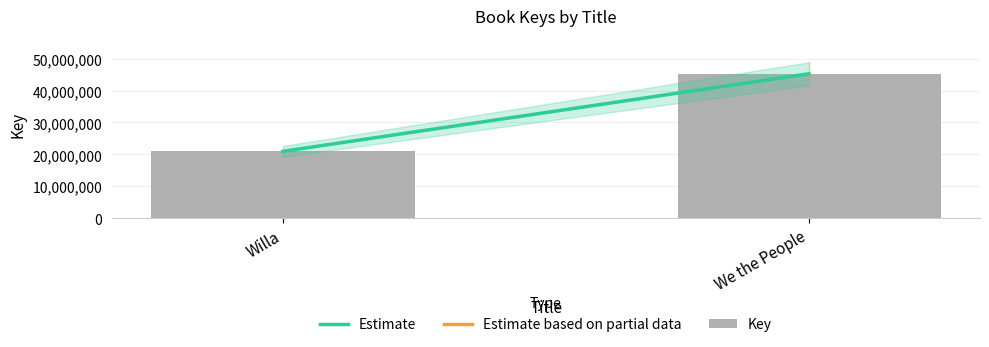

Approximately how many times larger is the value at Willa compared to We the People?

0.5